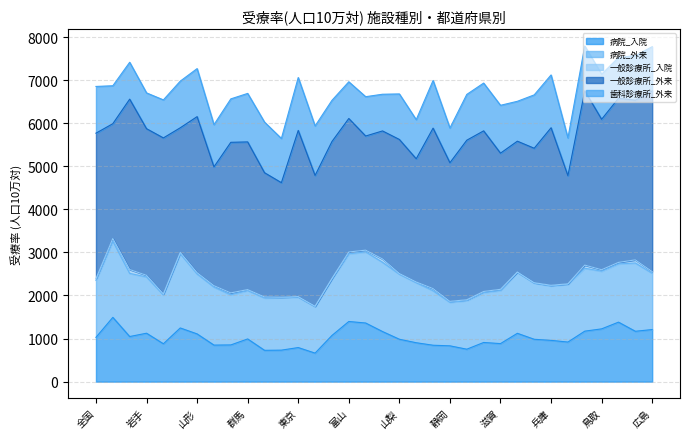

The value of 病院_入院 at 岡山 is 1169. True or false?

True